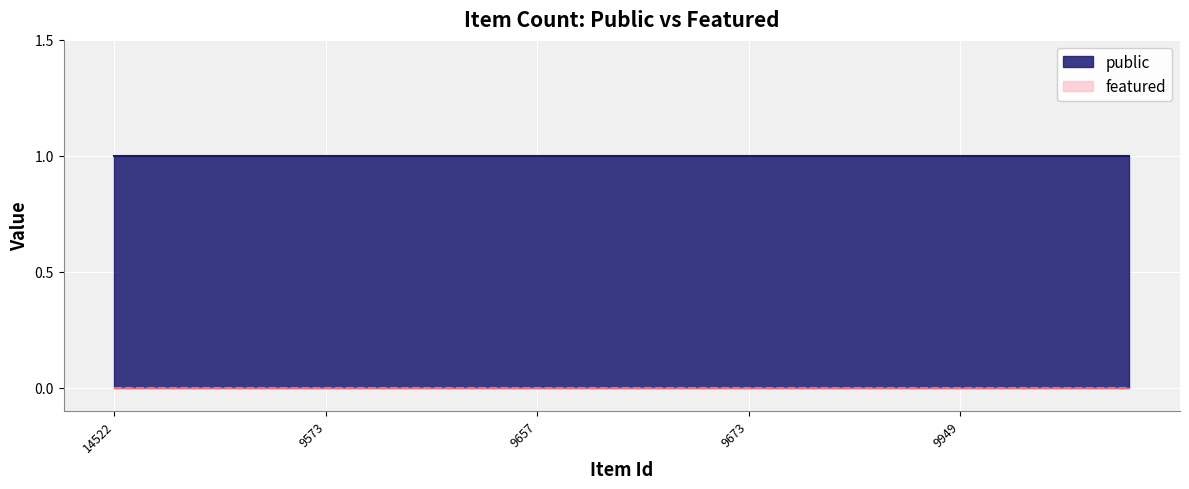

Reading left to right, extract all data points from this chart.

public: 14522=1	17353=1	17435=1	9391=1	9558=1	9573=1	9594=1	9633=1	9635=1	9646=1	9657=1	9658=1	9660=1	9661=1	9662=1	9673=1	9674=1	9678=1	9943=1	9948=1	9949=1	9506=1	17355=1	18593=1	13745=1
featured: 14522=0	17353=0	17435=0	9391=0	9558=0	9573=0	9594=0	9633=0	9635=0	9646=0	9657=0	9658=0	9660=0	9661=0	9662=0	9673=0	9674=0	9678=0	9943=0	9948=0	9949=0	9506=0	17355=0	18593=0	13745=0